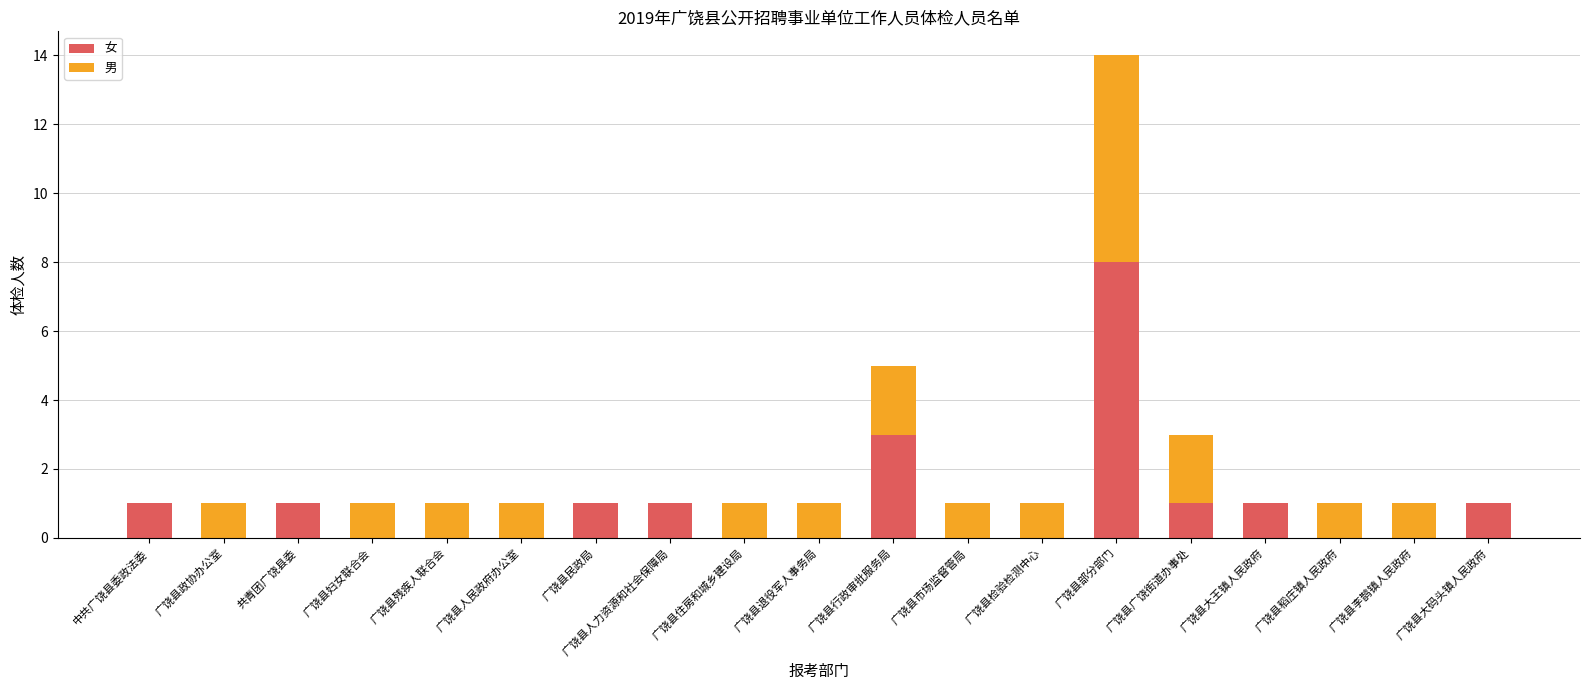

What is the sum of the 女 values at 广饶县大码头镇人民政府 and 广饶县部分部门?

9